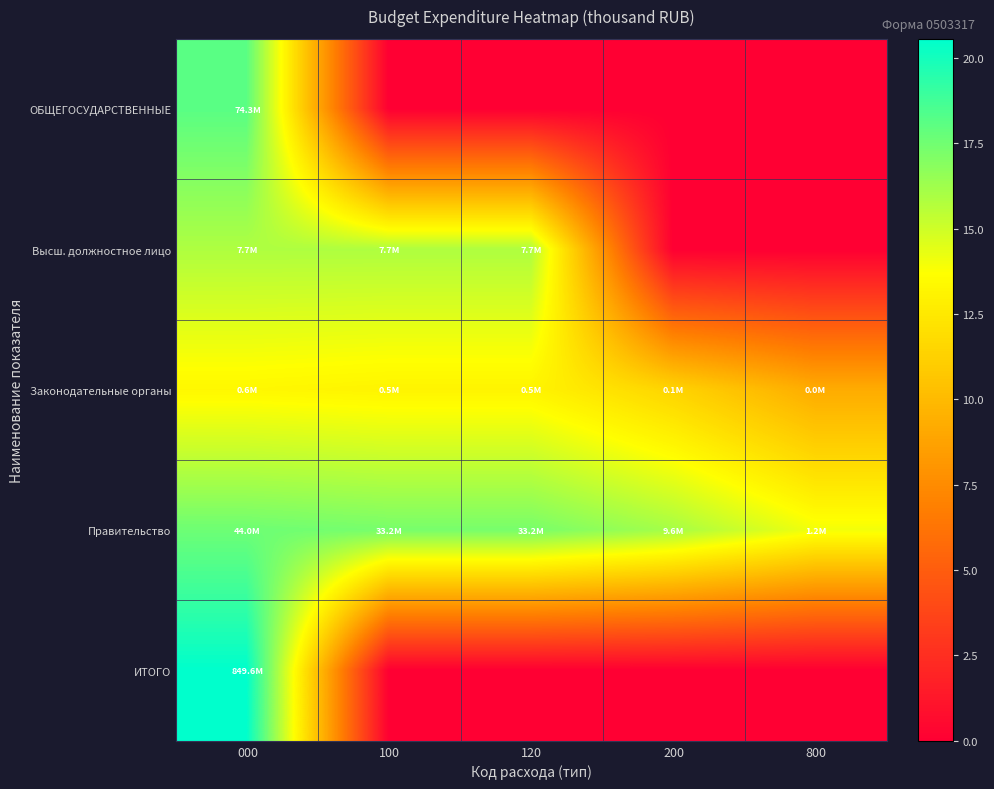

At which category does the chart reach its minimum across all series?

100